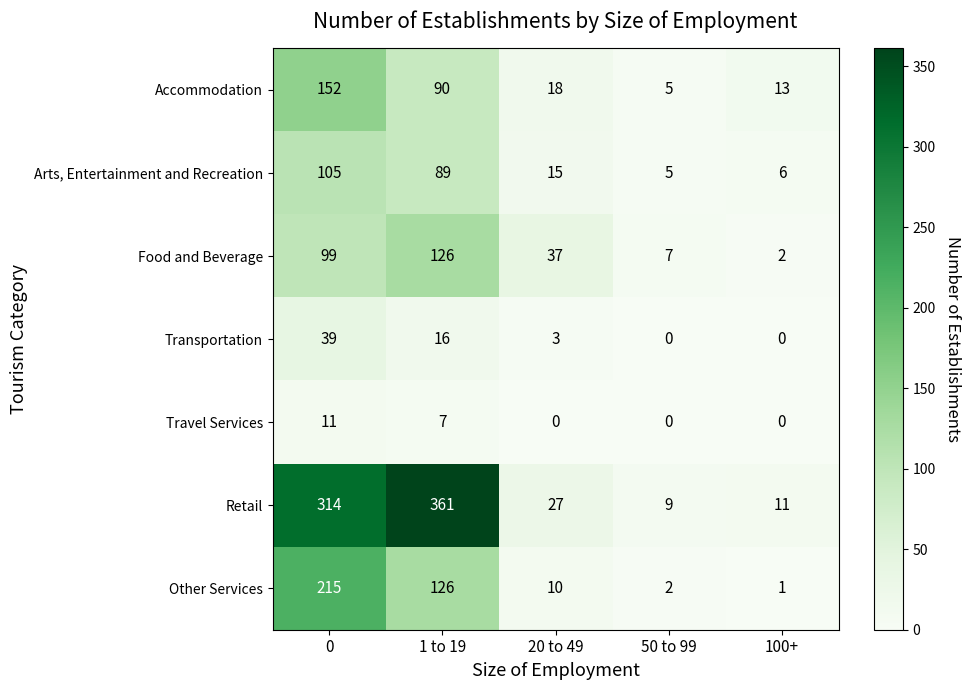

Which category has the highest value across all series?

1 to 19